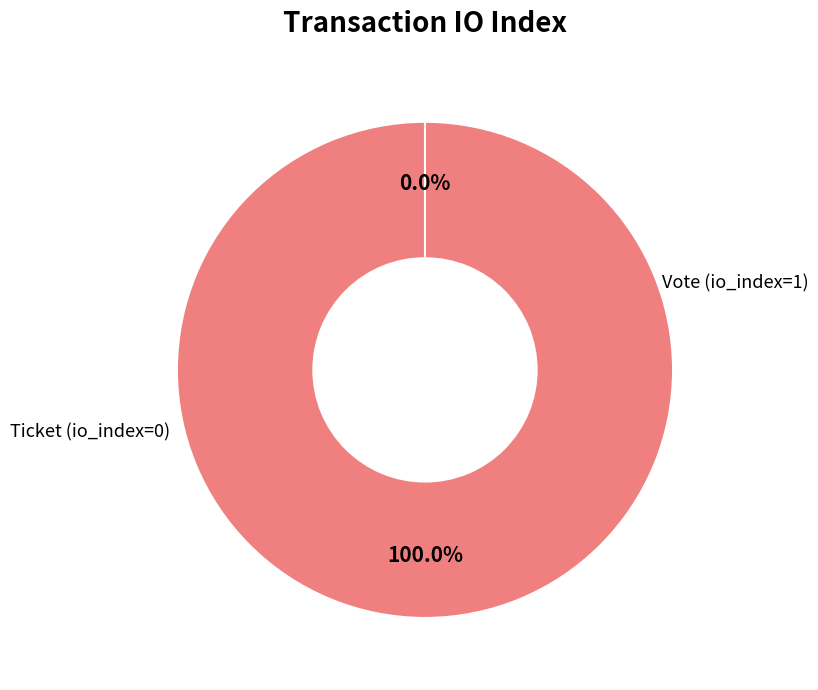

How many slices are in this pie chart?

2